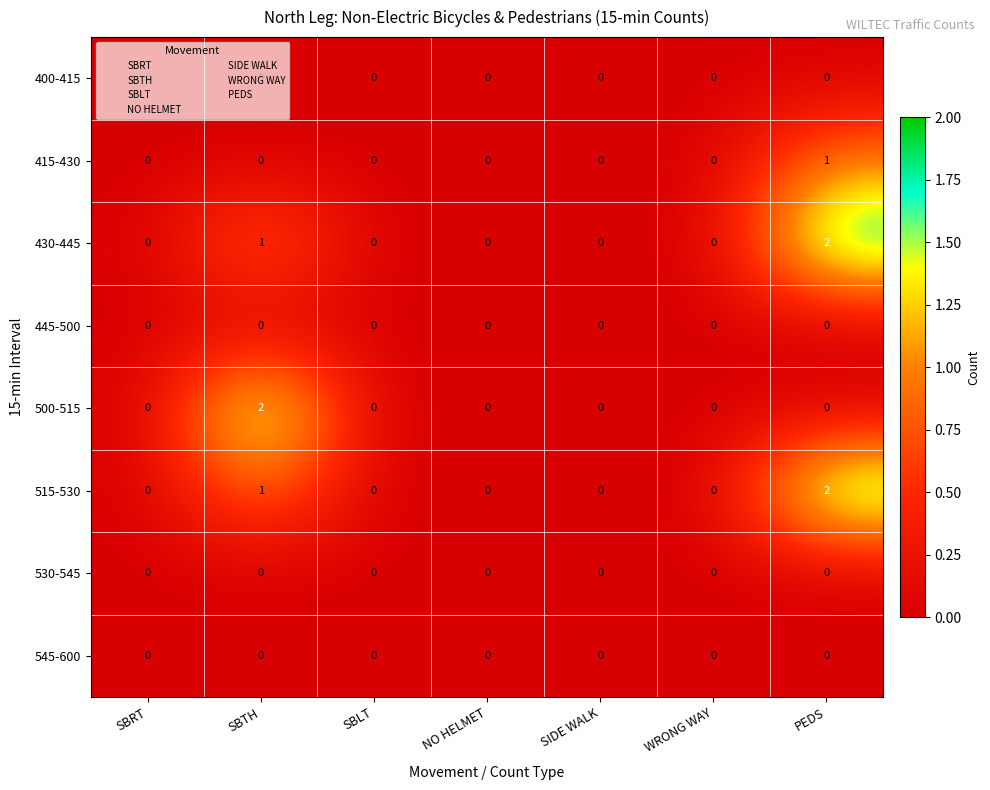

Is the value of 415-430 at PEDS greater than the value of 445-500 at SIDE WALK?

Yes